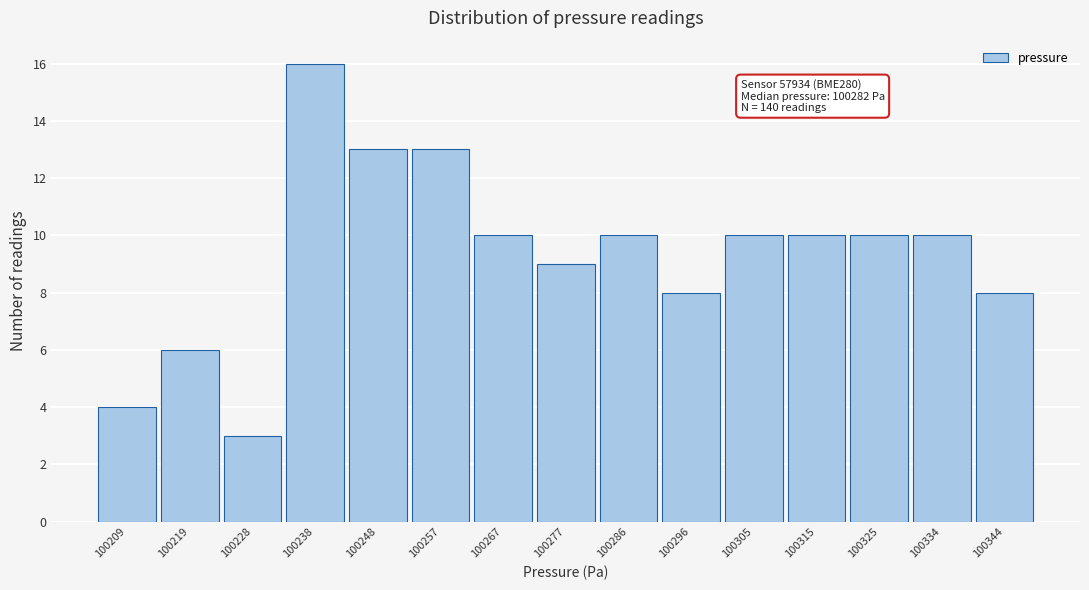

Reading left to right, transcribe all the data shown in this chart.

4	6	3	16	13	13	10	9	10	8	10	10	10	10	8